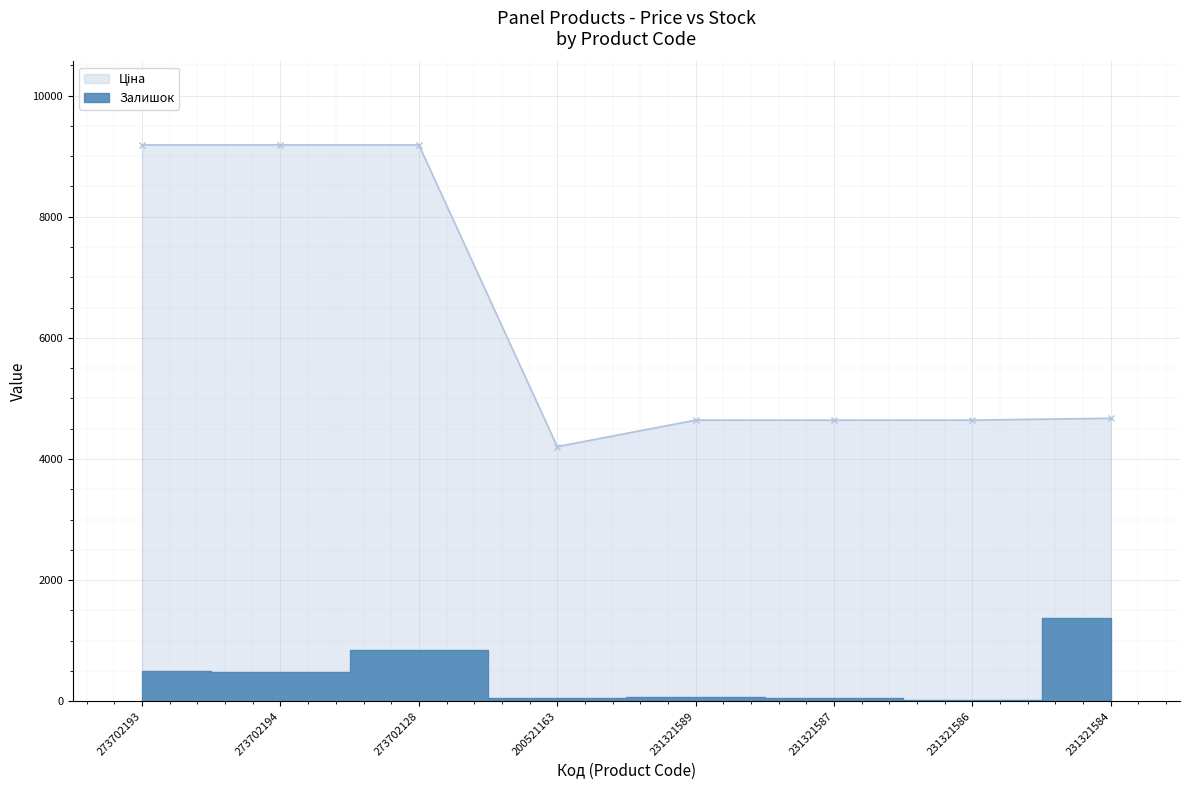

What are all the series names shown in the legend?

Залишок, Ціна